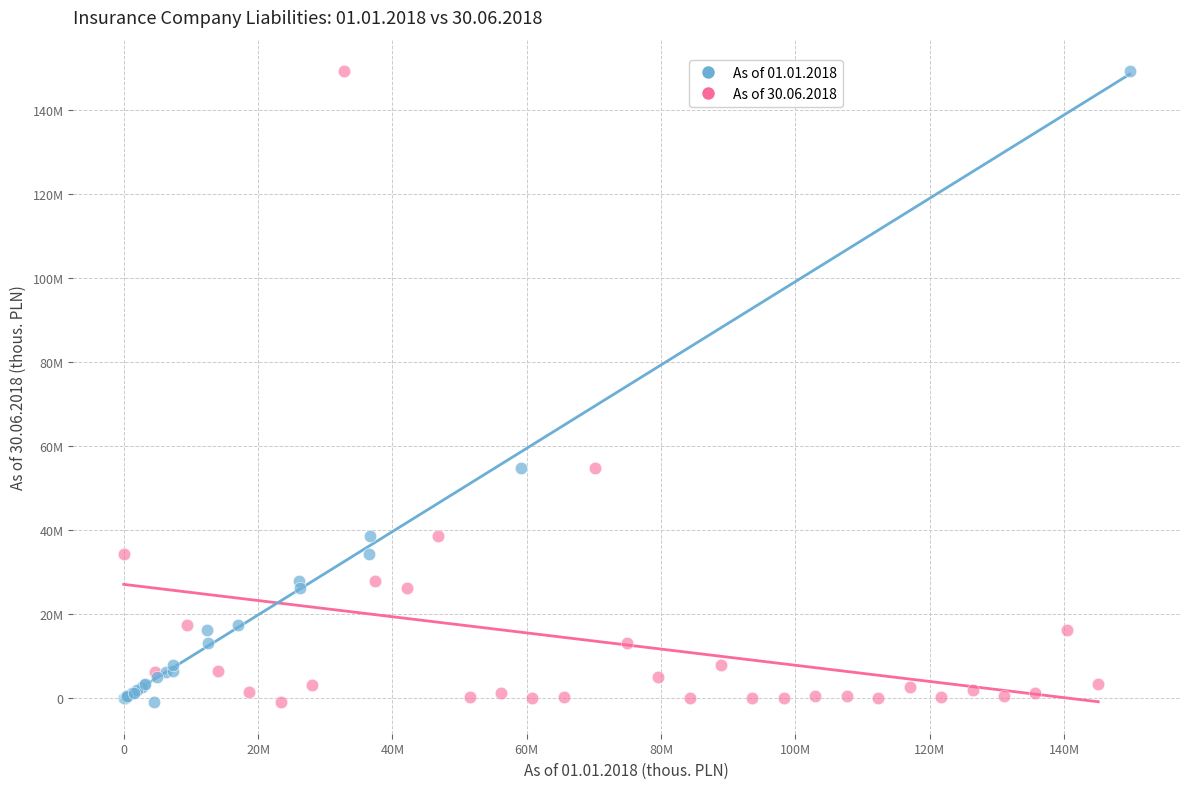

What are all the series names shown in the legend?

As of 01.01.2018, As of 30.06.2018